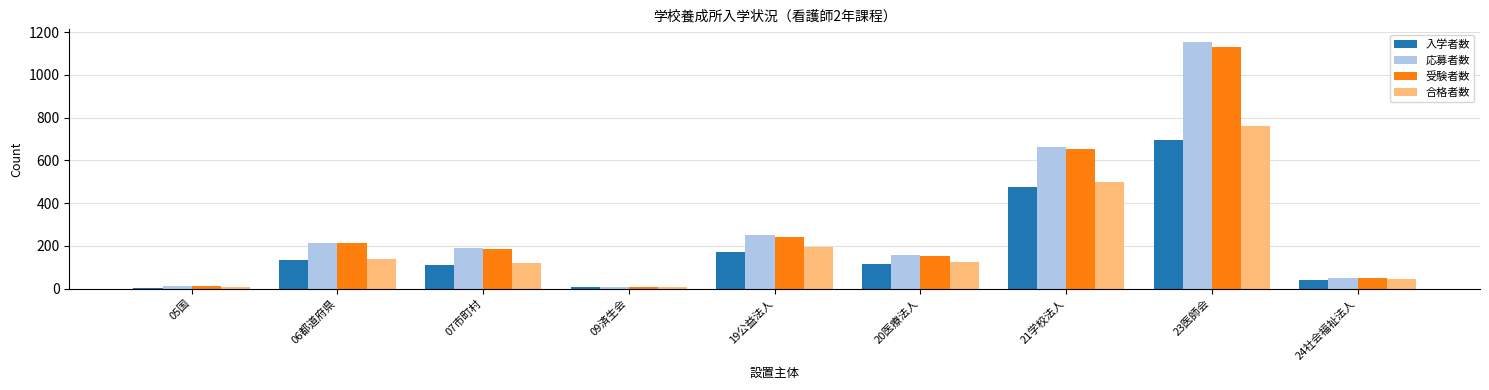

At how many categories does at least one series exceed 573?

2